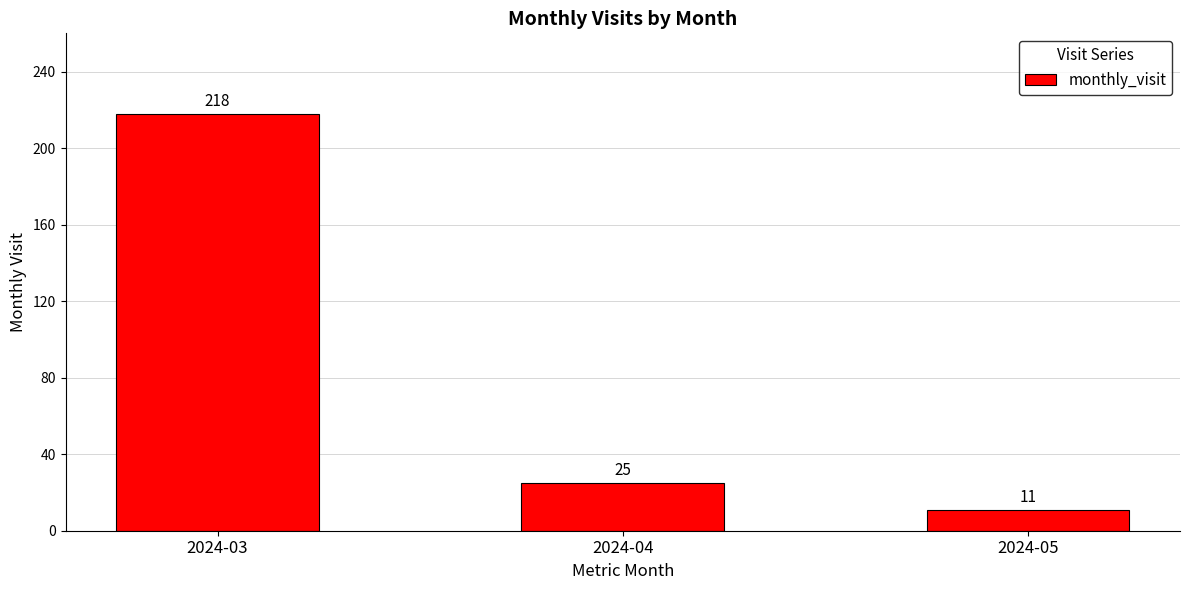

How many categories are shown in the chart?

3